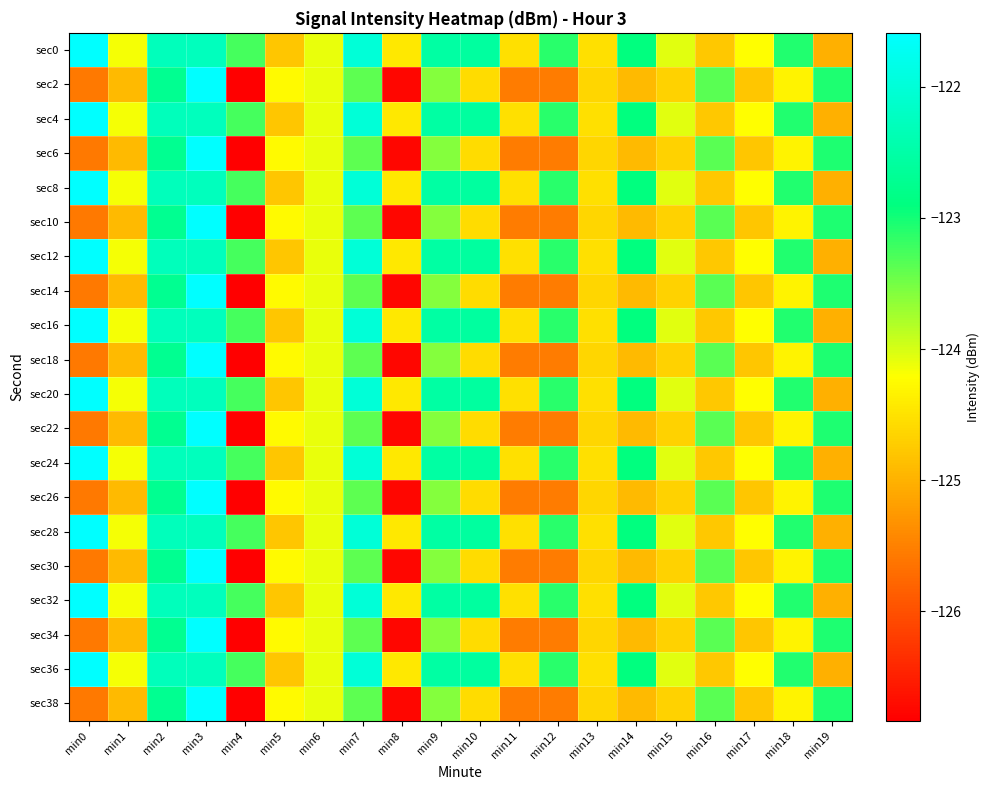

Which label corresponds to the largest value in the chart?

min0